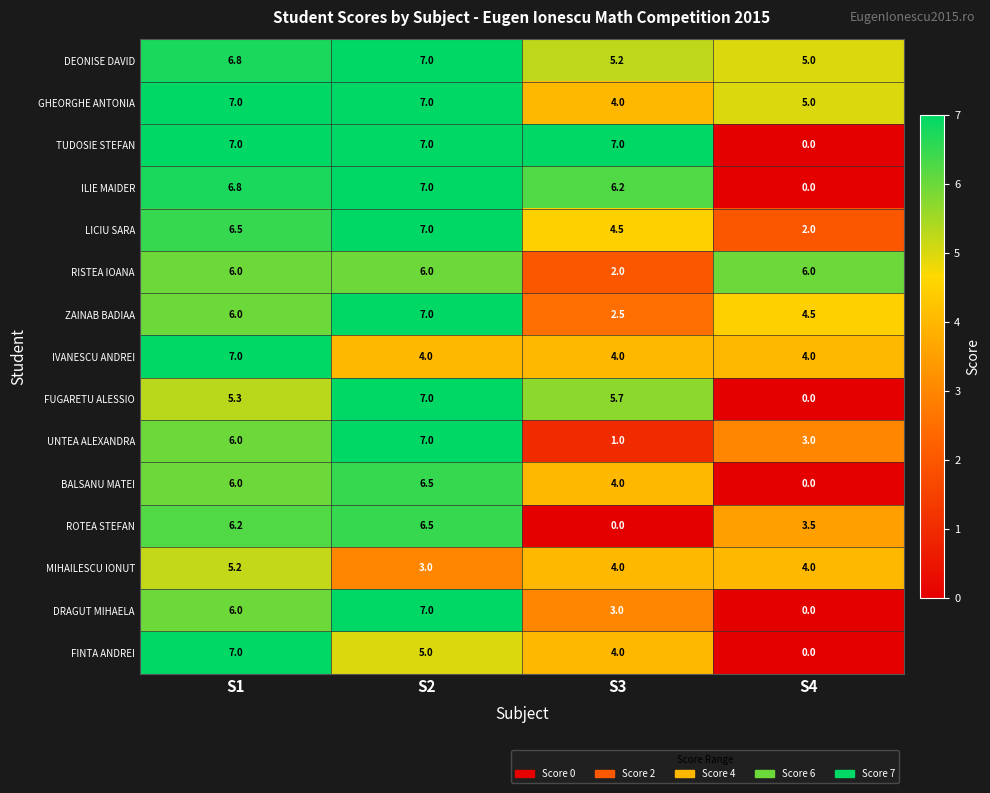

What is the highest value of the DRAGUT MIHAELA series?

7.0